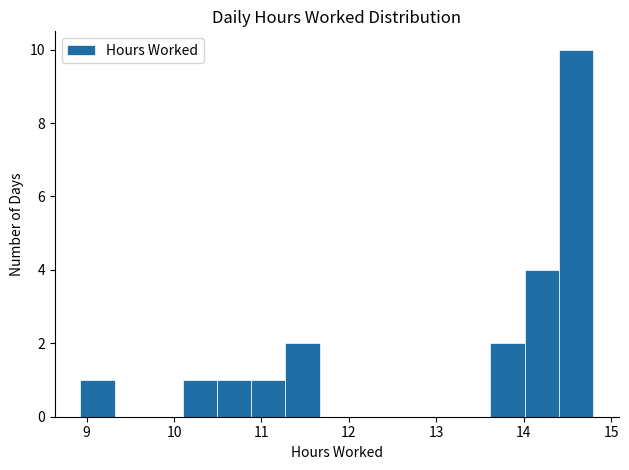

Read against the x-axis, roughly where is the centre of the tallest bar?

14.6